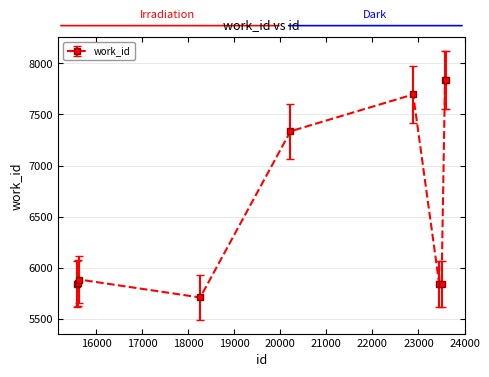

What is the average value?

6568